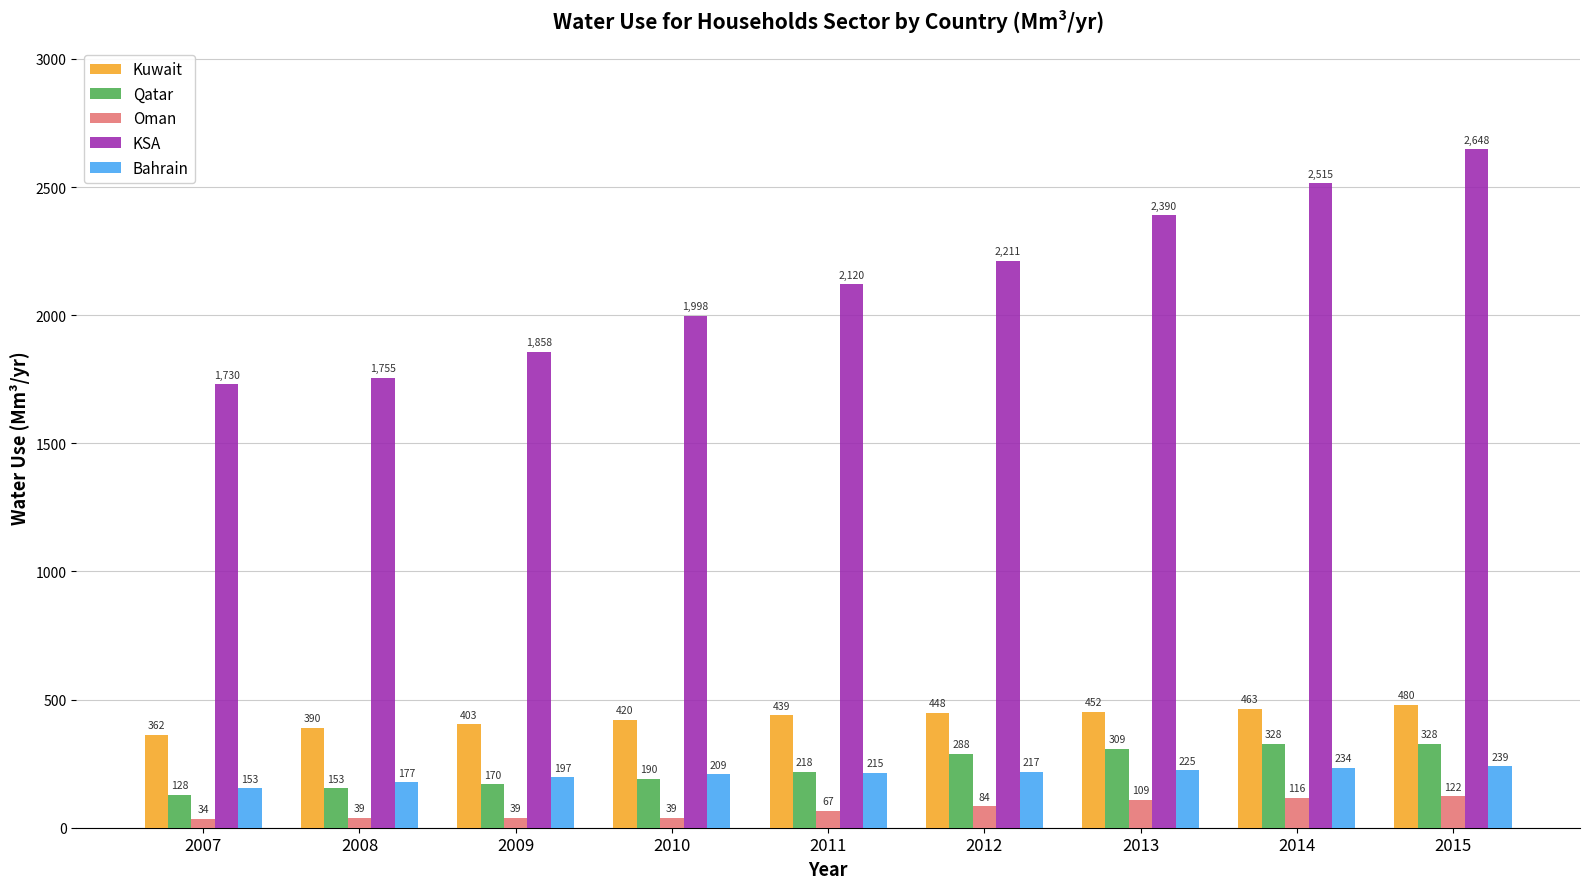

At which label does Kuwait reach its peak?

2015